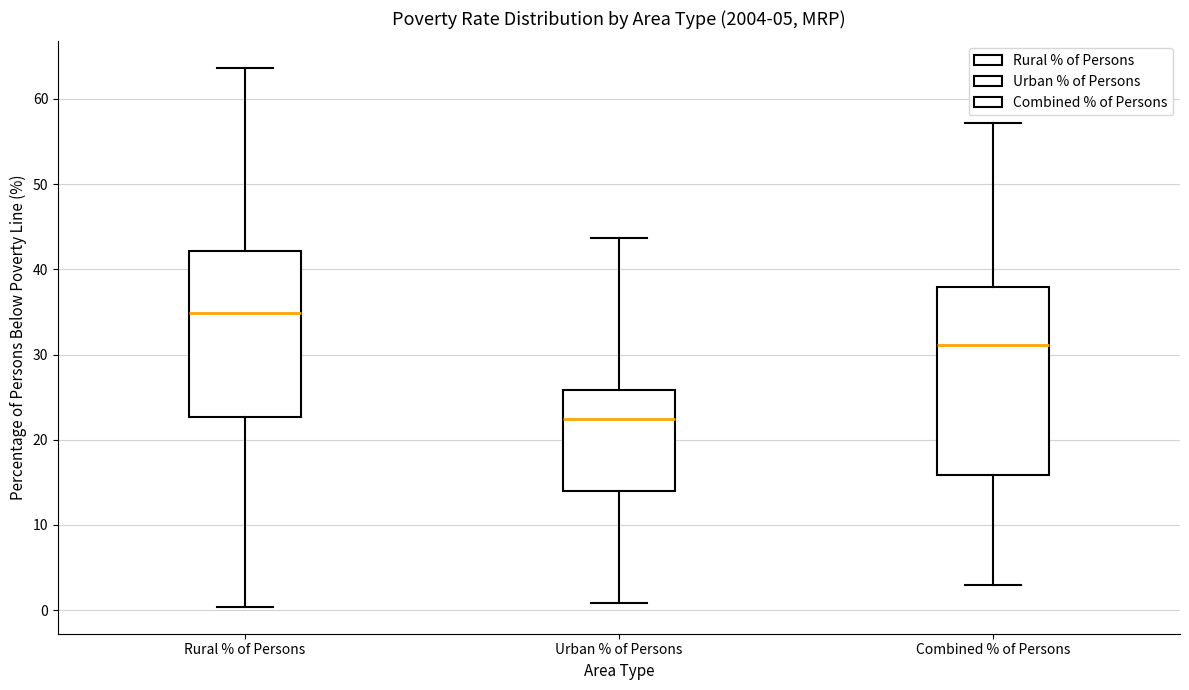

Which box's median line is the lowest?

Urban % of Persons